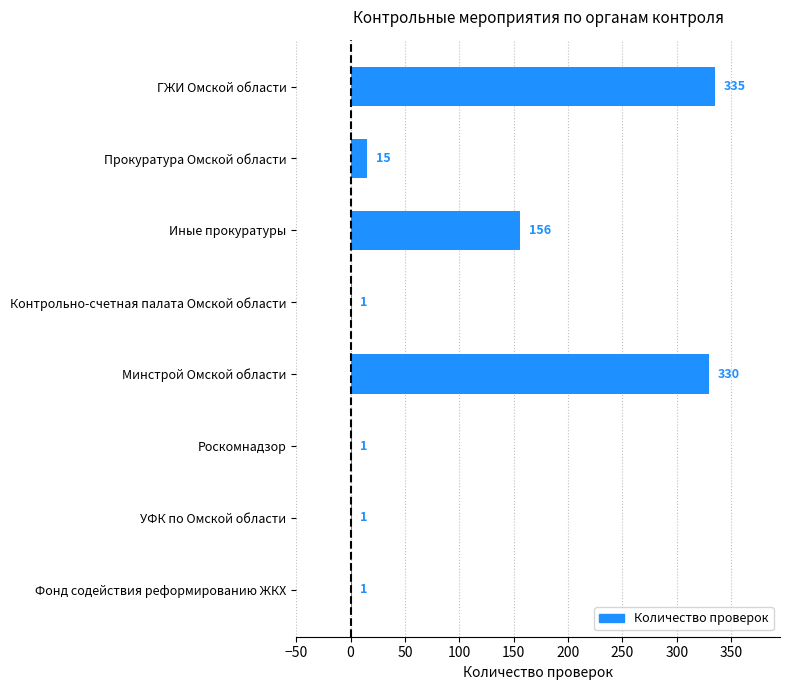

What is the change in value from Прокуратура Омской области to УФК по Омской области?

-14